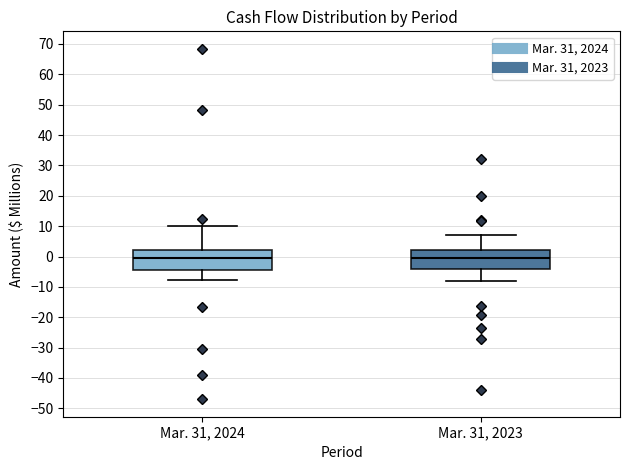

Where is the upper edge of the box for Mar. 31, 2023 on the y-axis? The values are not printed on the chart, so give them approximately, as read against the axis.

2